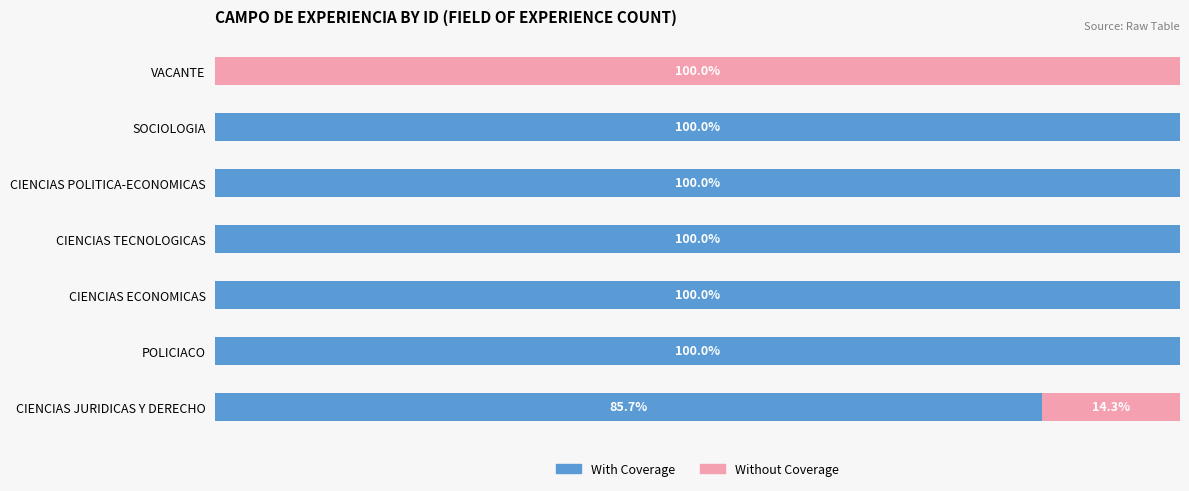

At which label is With Coverage closest to 50?

CIENCIAS JURIDICAS Y DERECHO